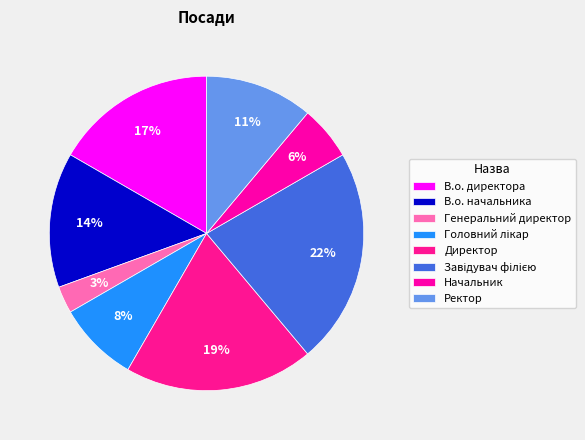

Is it true that Ректор is 11% of the pie?

True